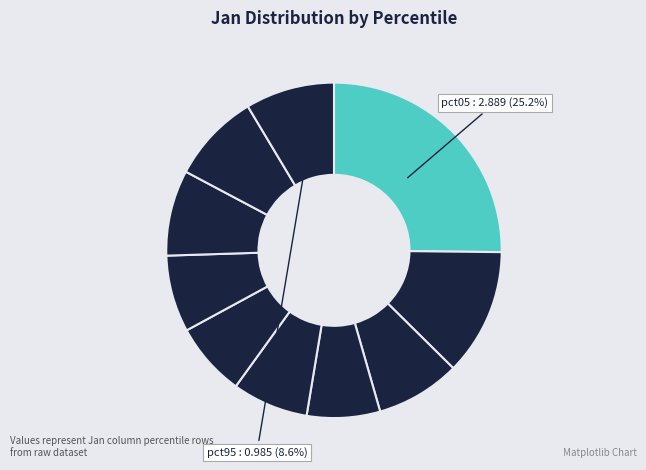

How many slices are in this pie chart?

10